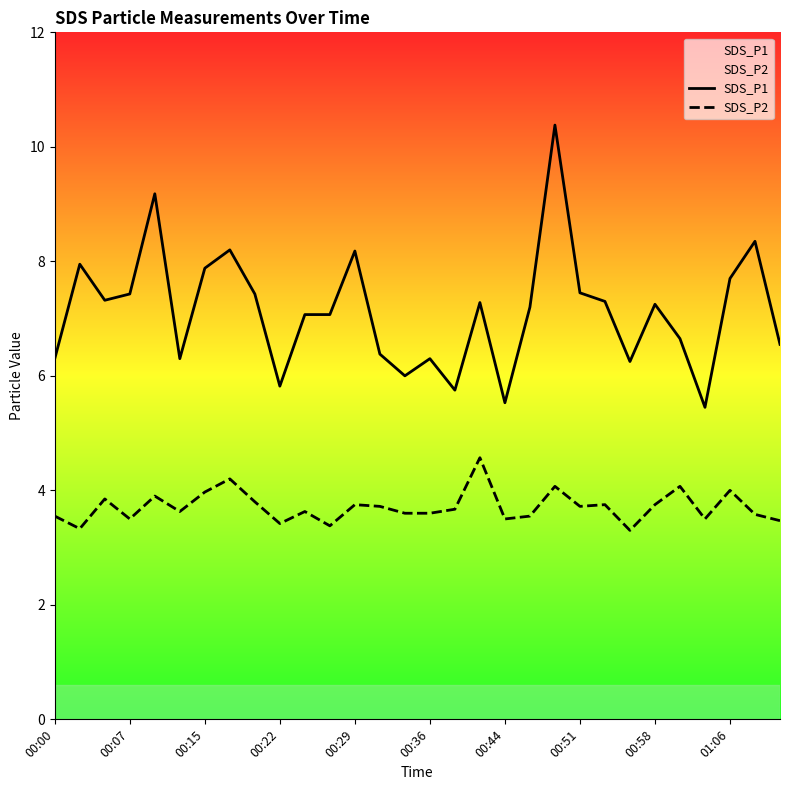

Which series has the largest total across all categories?

SDS_P1